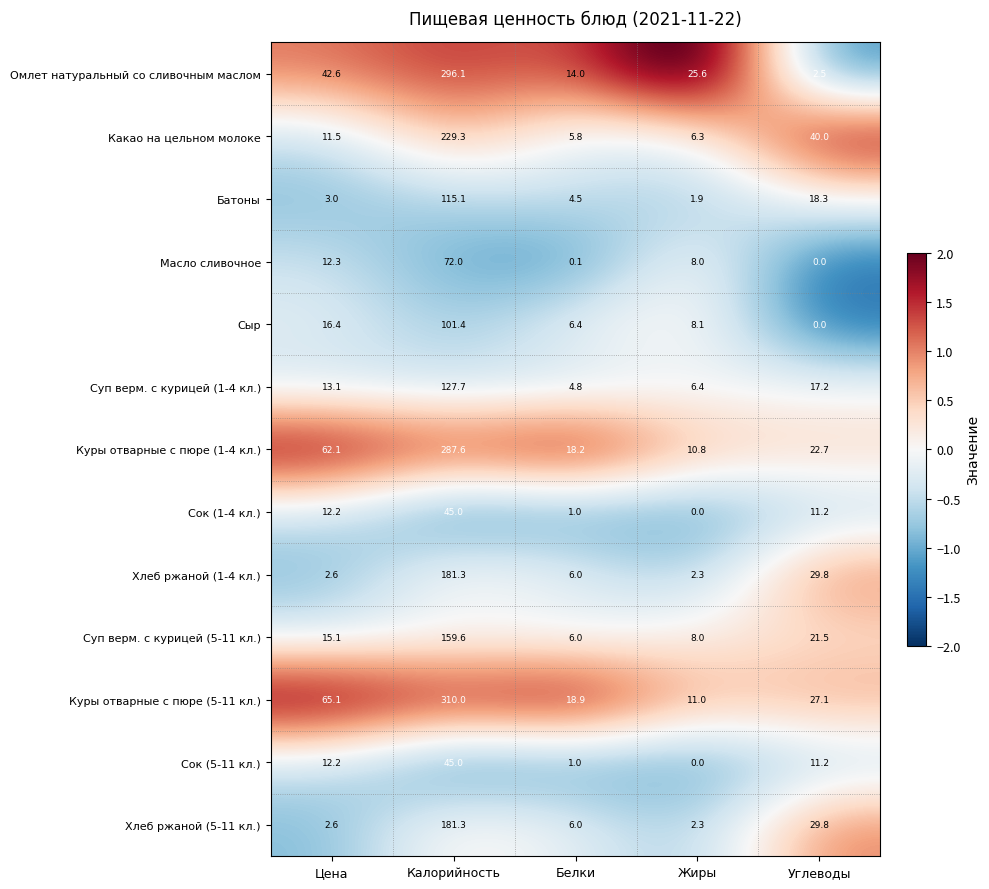

True or false: Сок (1-4 кл.) has a value of 45.0 at Калорийность.

True